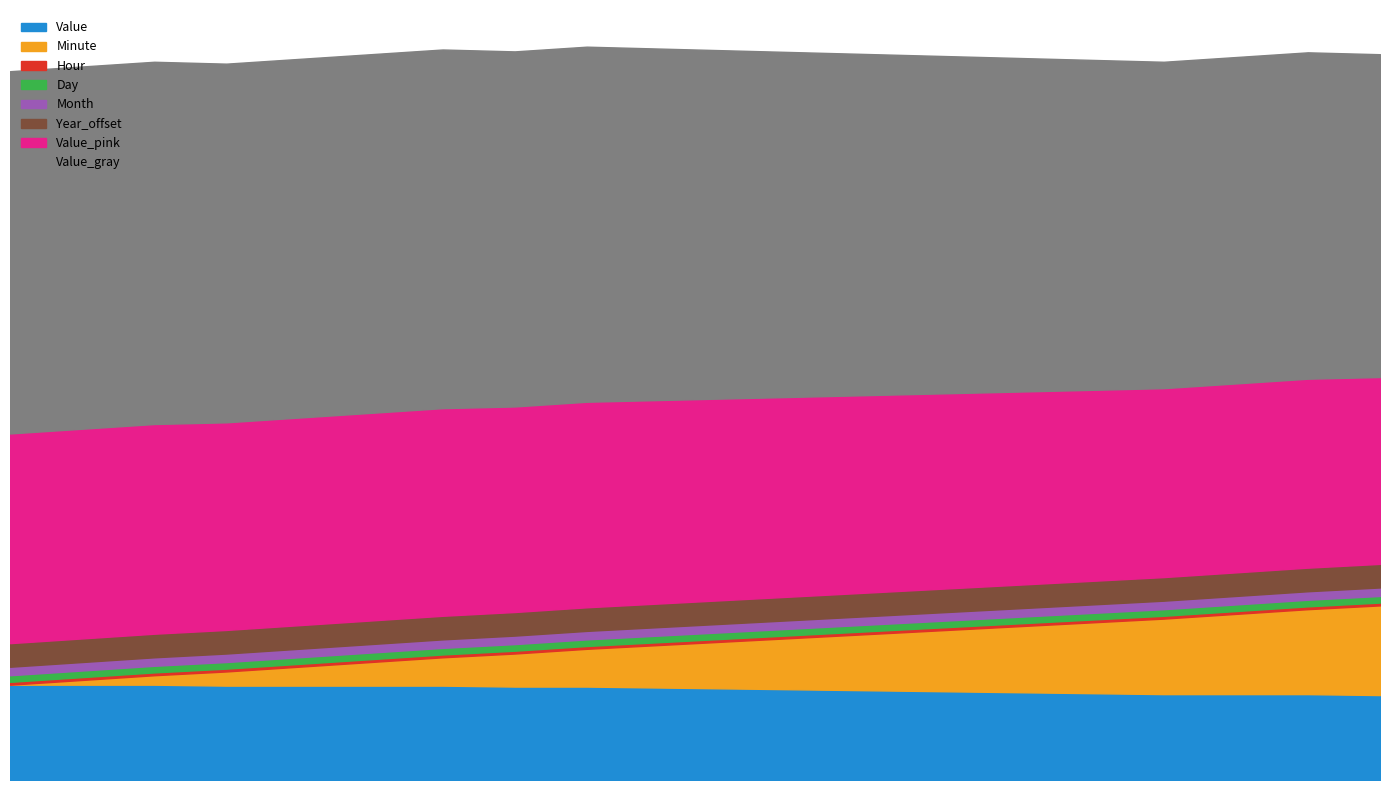

What is the spread (max minus min) of values at 17?

2016.0